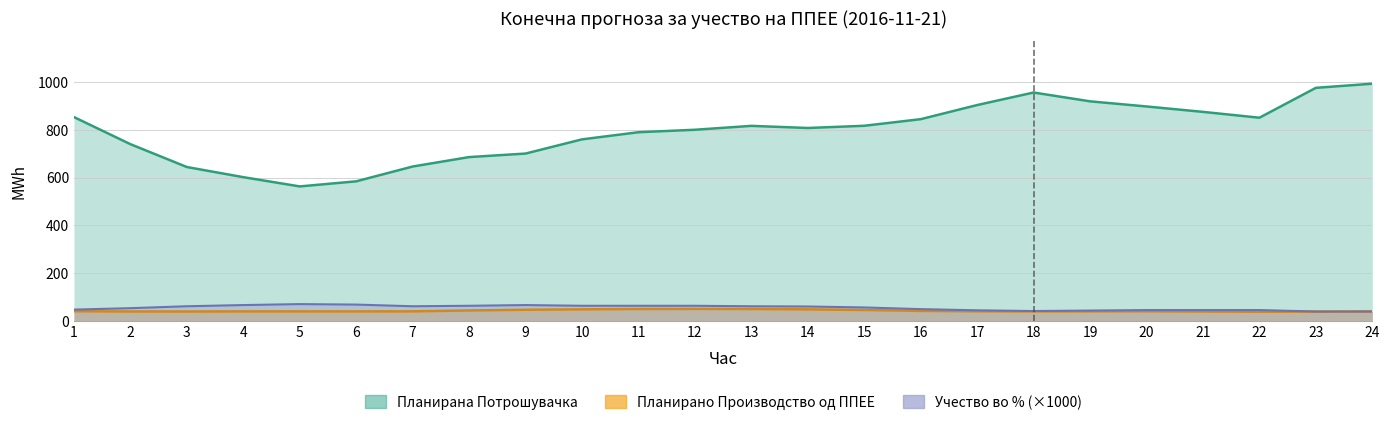

Is the value of Планирано Производство од ППЕЕ at 19 greater than the value of Планирана Потрошувачка at 19?

No